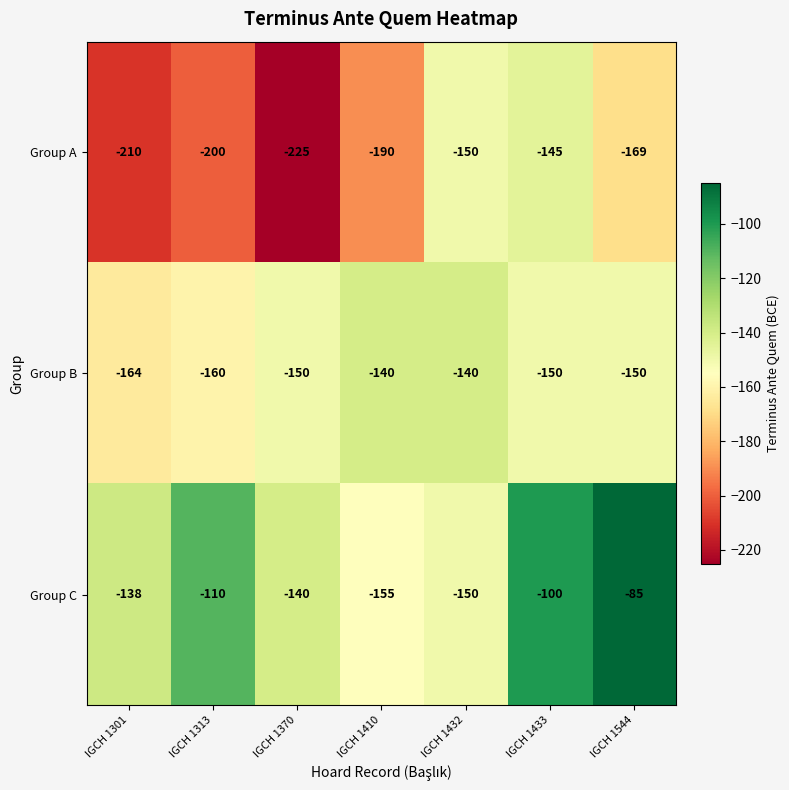

What value does the Group A series have at IGCH 1410, to the nearest 5?

-190